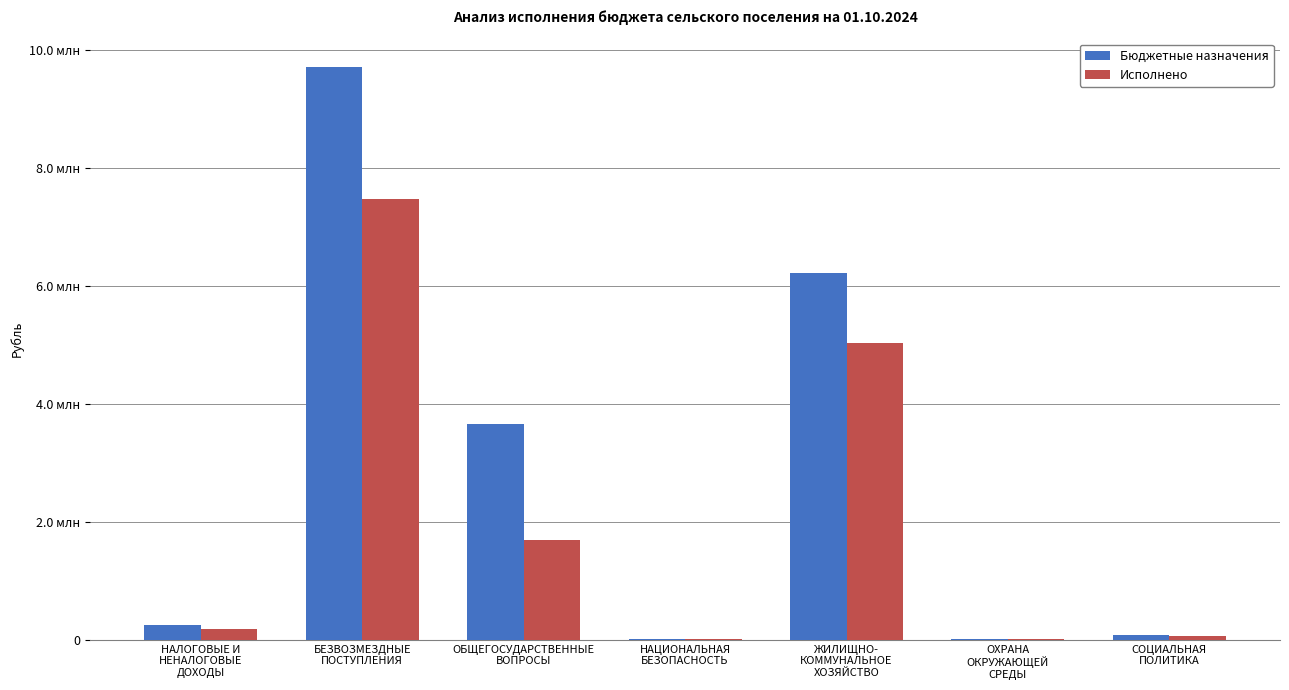

List the series in order of their overall mean, highest first.

Бюджетные назначения, Исполнено